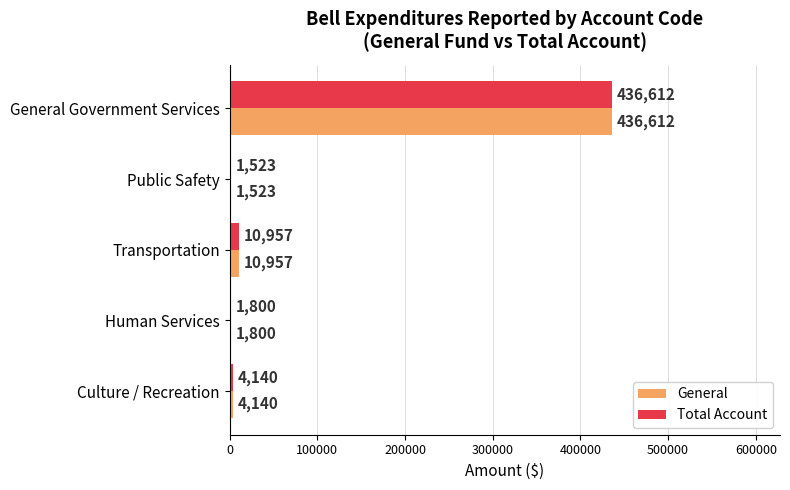

Which label corresponds to the largest value in the chart?

General Government Services